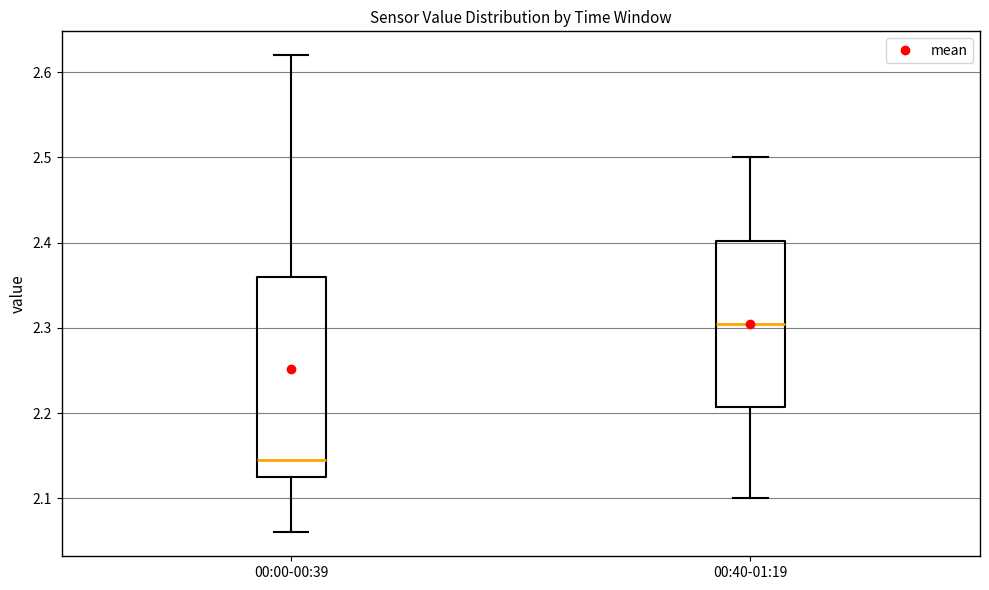

Reading left to right, transcribe this box plot: for each box, give where its median line is, the range the box spans, and where its two whiskers end, as read against the y-axis. The values are not printed on the chart, so give them approximately, as read against the axis.

00:00-00:39: median 2.15, box 2.13 to 2.36, whiskers 2.06 to 2.62
00:40-01:19: median 2.31, box 2.21 to 2.40, whiskers 2.10 to 2.50